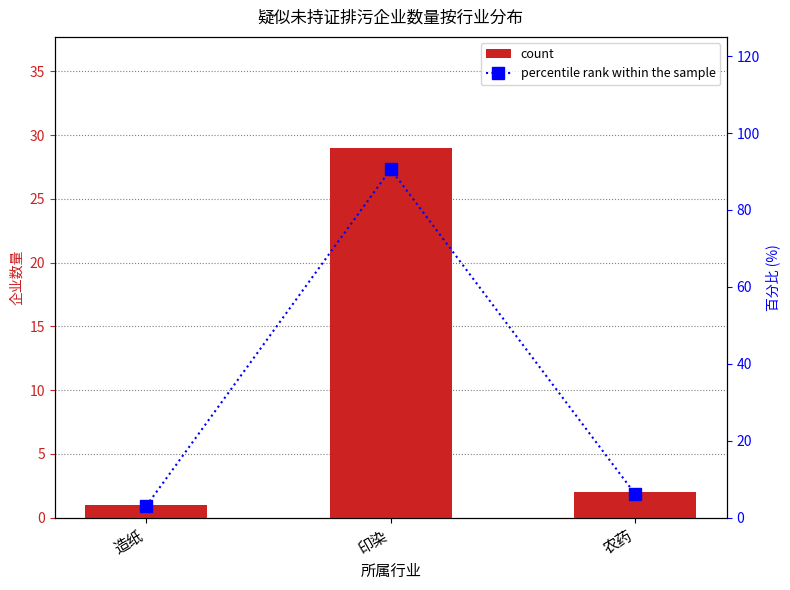

True or false: percentile rank within the sample has a value of 10.2 at 农药.

False